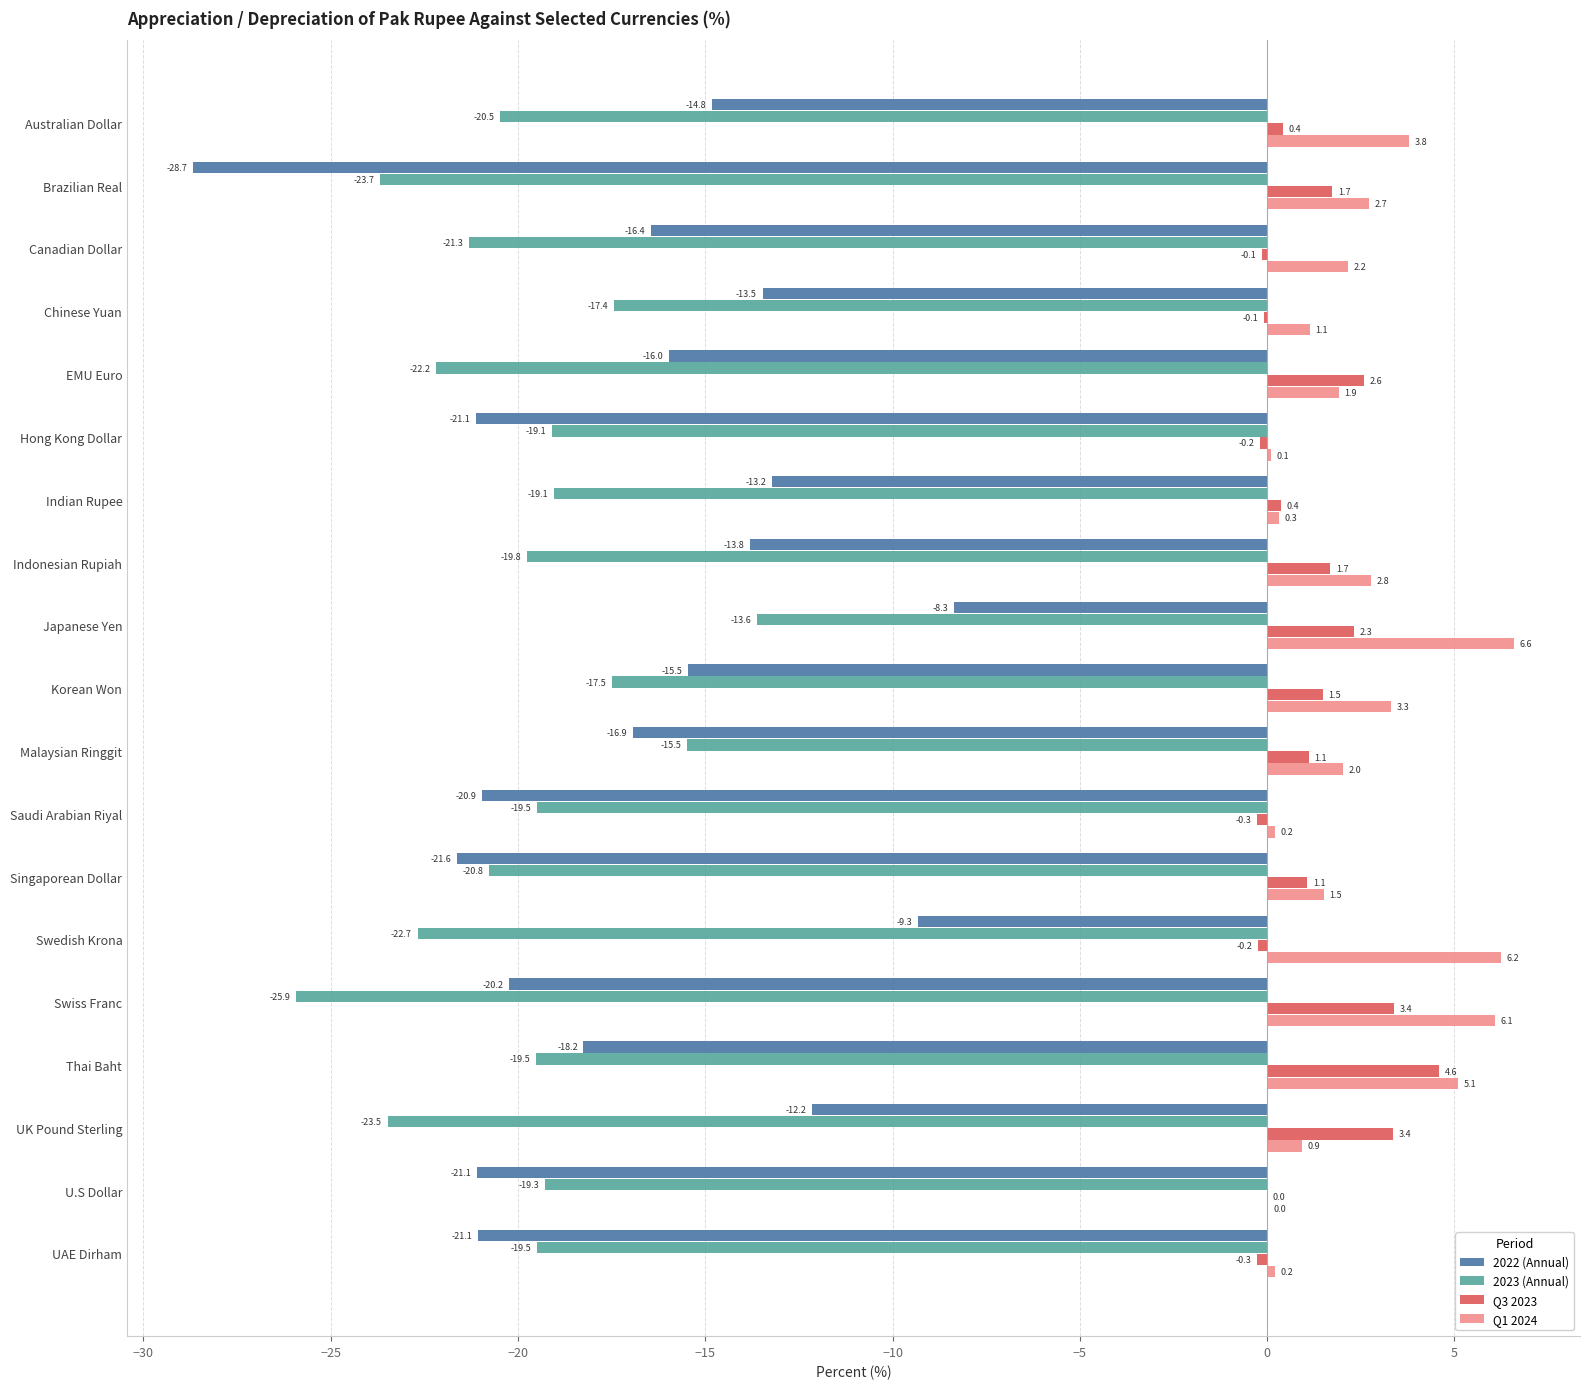

At which category is the sum across all series the highest?

Japanese Yen